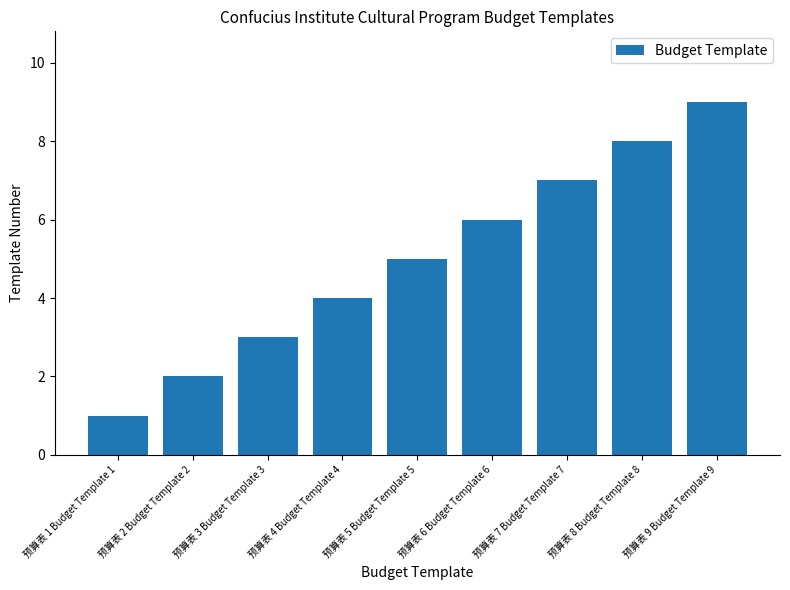

The value at 预算表 3 Budget Template 3 is 1. True or false?

False